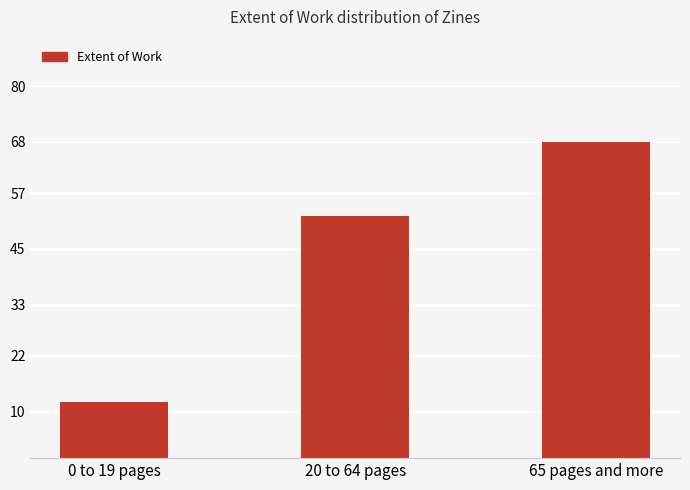

Reading left to right, list all the values displayed in this chart.

0 to 19 pages=12	20 to 64 pages=52	65 pages and more=68